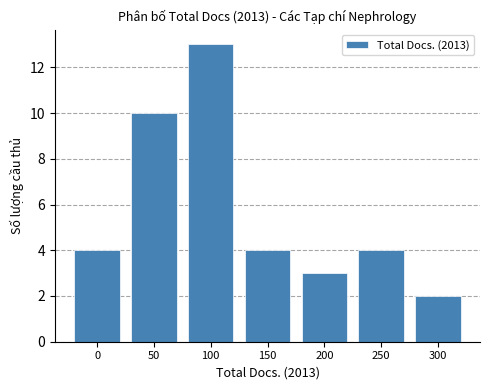

What is the difference between the maximum and minimum values?

11